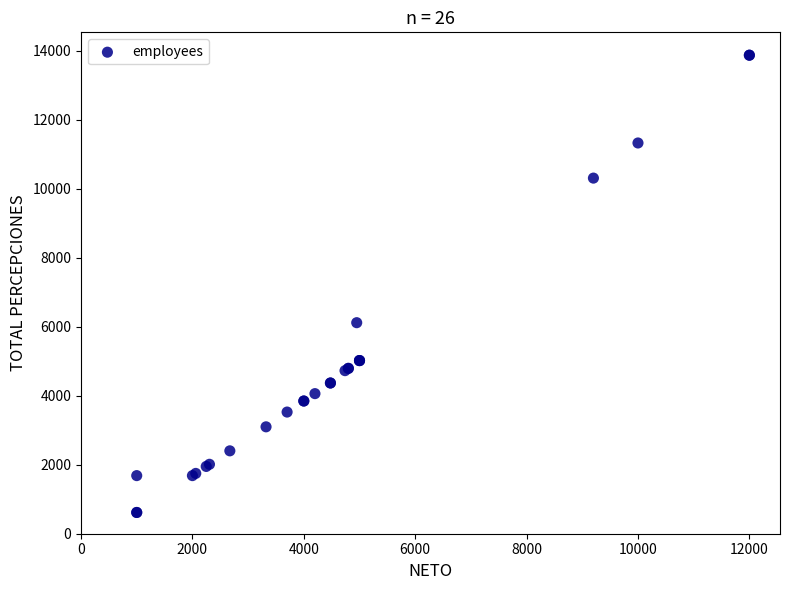

What Y value in the scatter plot is closest to 7242?

6116